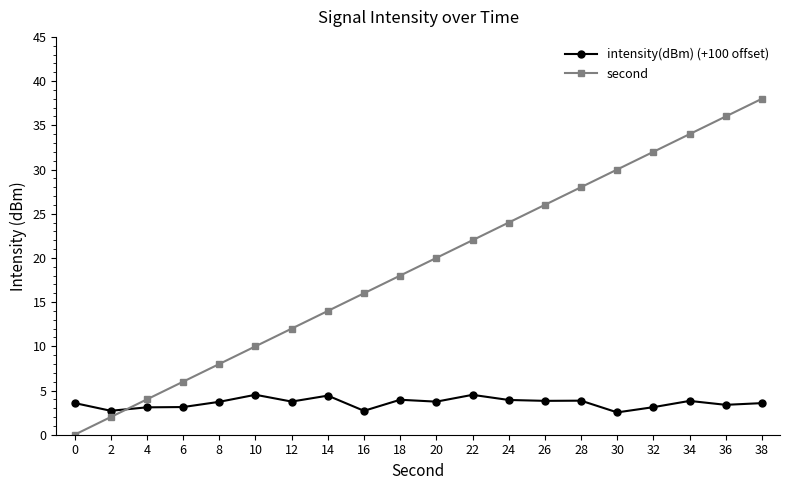

What is the sum of the second values at 28 and 0?

28.0